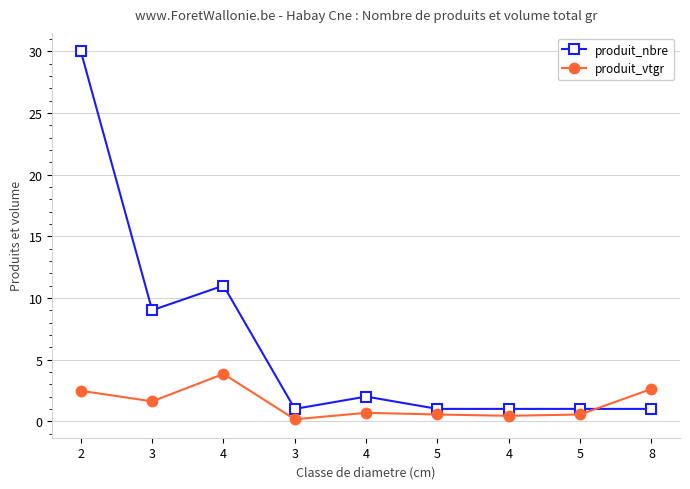

How many lines are shown in the chart?

2